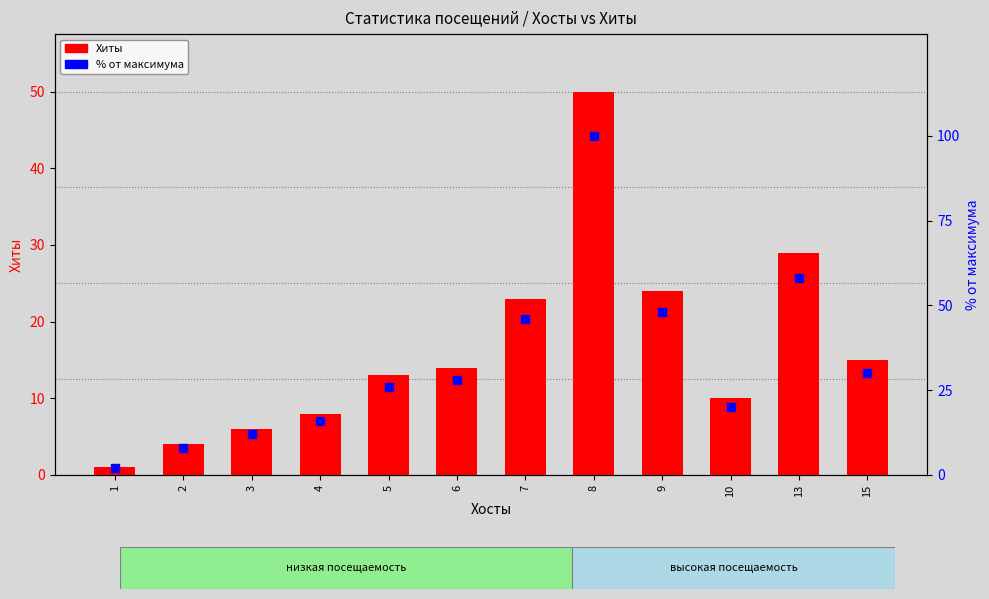

What is the total value across all series at 4?

24